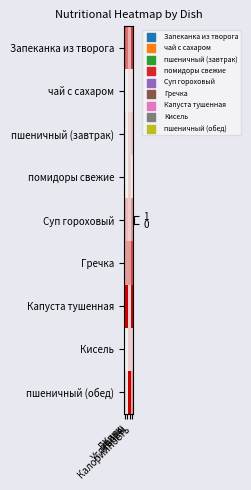

Reading left to right, list all the values displayed in this chart.

Запеканка из творога: Белки=0.6	Жиры=0.5	Углеводы=0.3	Калорийность=0.8
чай с сахаром: Белки=0.0	Жиры=0.0	Углеводы=0.1	Калорийность=0.1
пшеничный (завтрак): Белки=0.1	Жиры=0.0	Углеводы=0.1	Калорийность=0.2
помидоры свежие: Белки=0.0	Жиры=0.0	Углеводы=0.1	Калорийность=0.0
Суп гороховый: Белки=0.3	Жиры=0.2	Углеводы=0.2	Калорийность=0.4
Гречка: Белки=0.4	Жиры=0.3	Углеводы=0.4	Калорийность=0.7
Капуста тушенная: Белки=1.0	Жиры=1.0	Углеводы=0.1	Калорийность=1.0
Кисель: Белки=0.0	Жиры=0.0	Углеводы=0.1	Калорийность=0.2
пшеничный (обед): Белки=0.2	Жиры=0.0	Углеводы=1.0	Калорийность=0.3